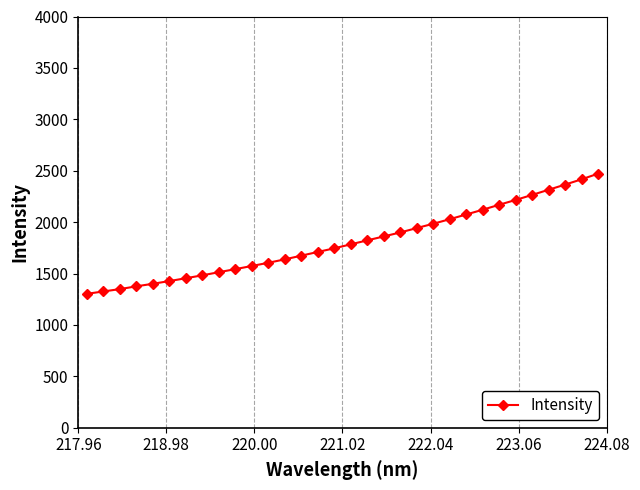

What is the difference between the second highest and minimum values?

1113.6